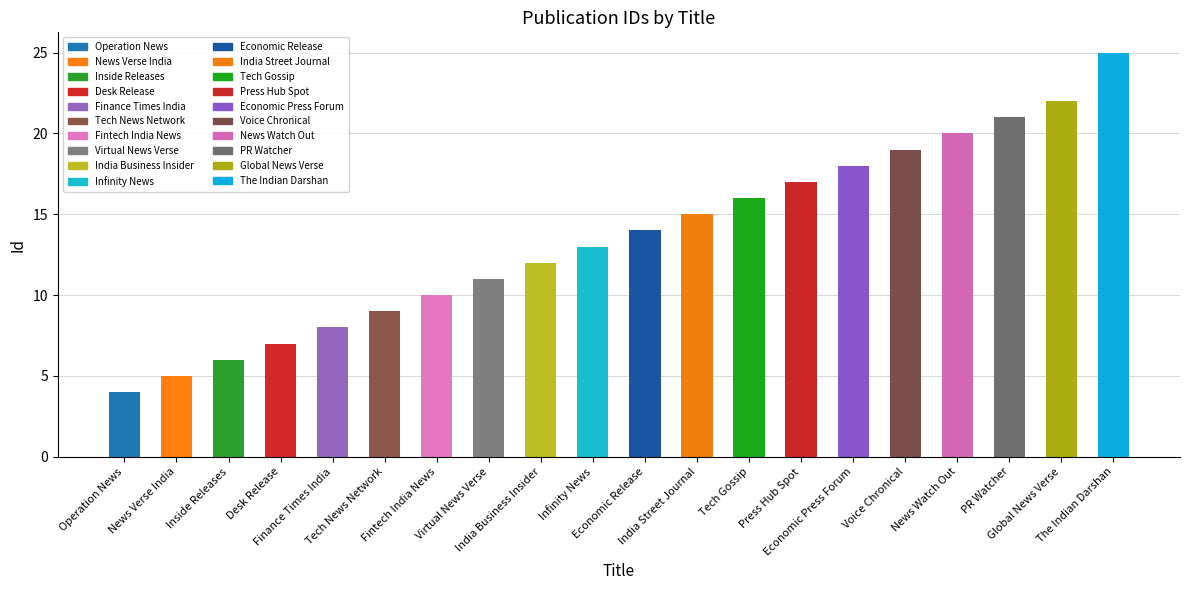

What is the sum of all values?

272